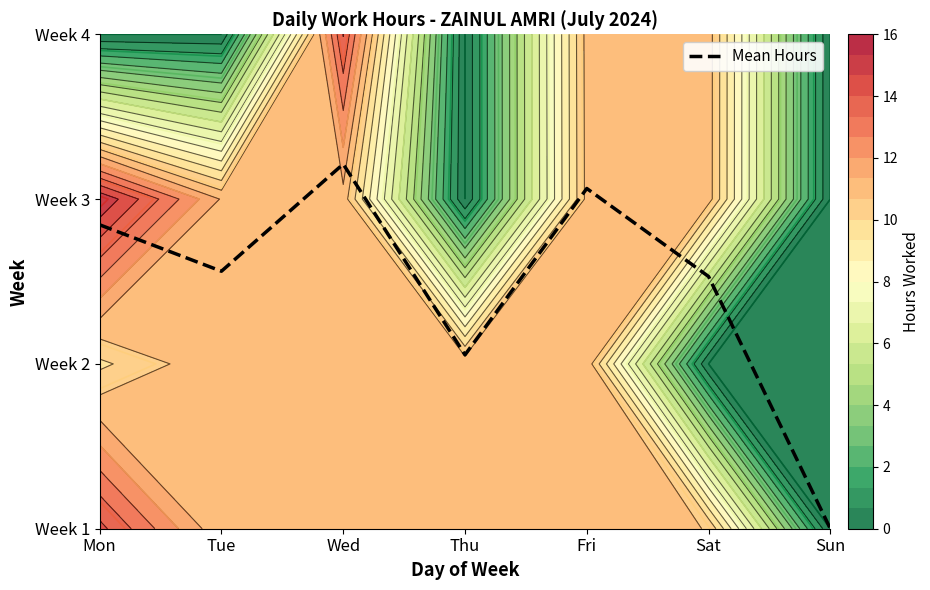

Rank the categories by value from lowest to highest.

Sun, Thu, Sat, Tue, Mon, Fri, Wed